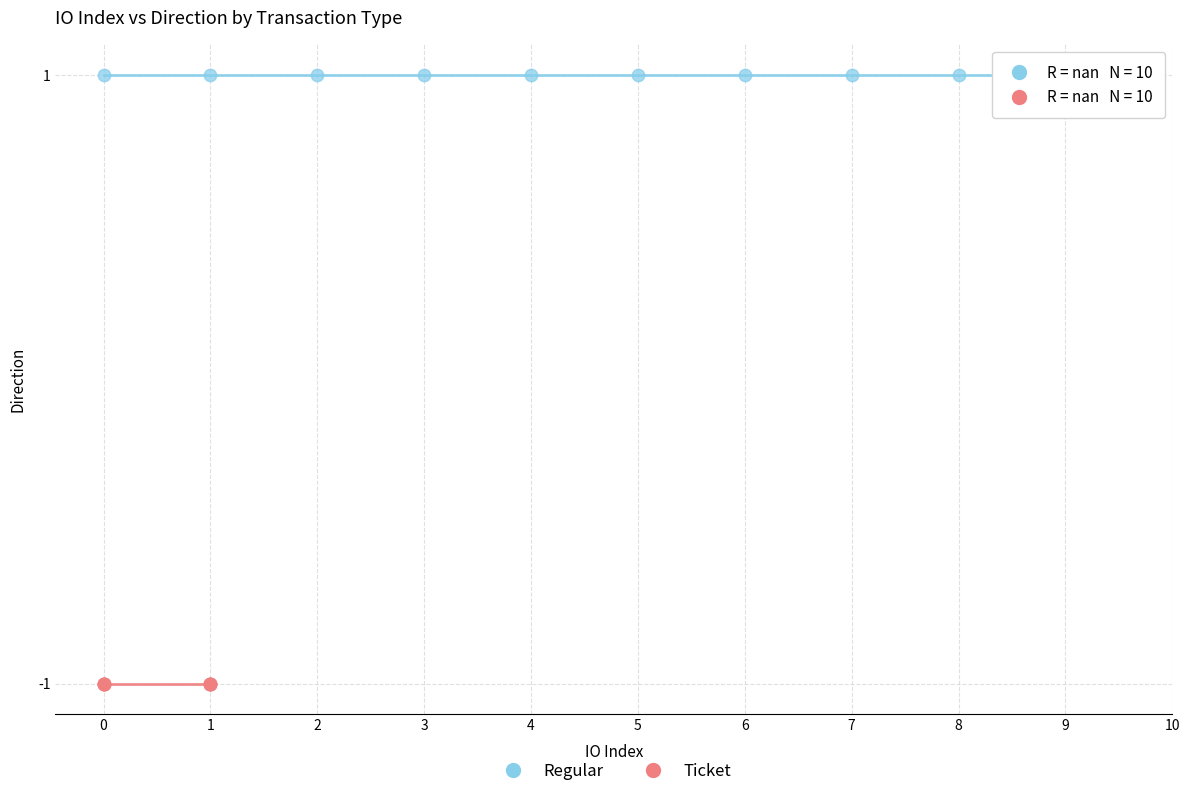

Which series contains the lowest Y value?

Ticket